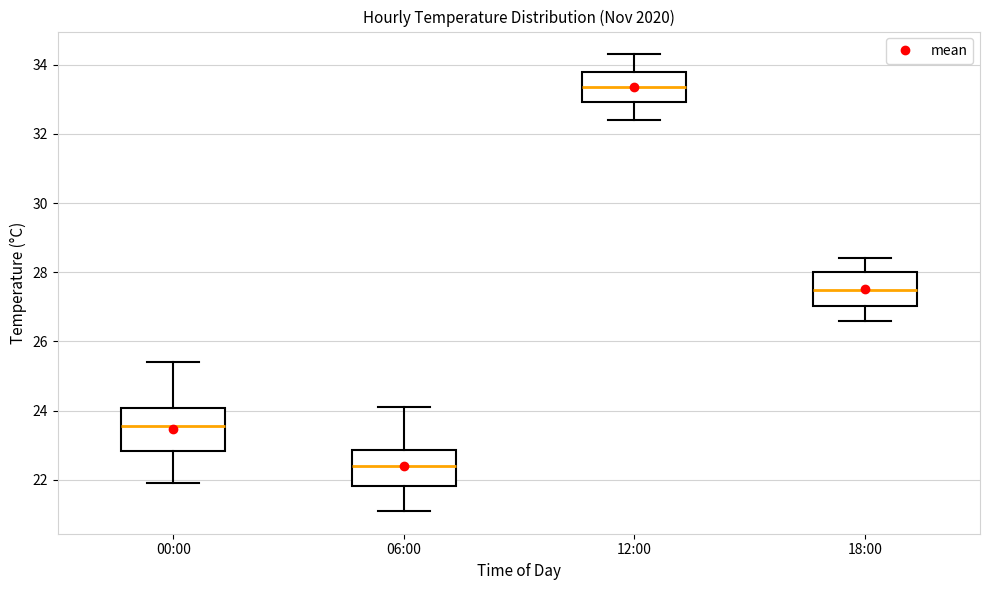

Which box has the lowest median line?

06:00